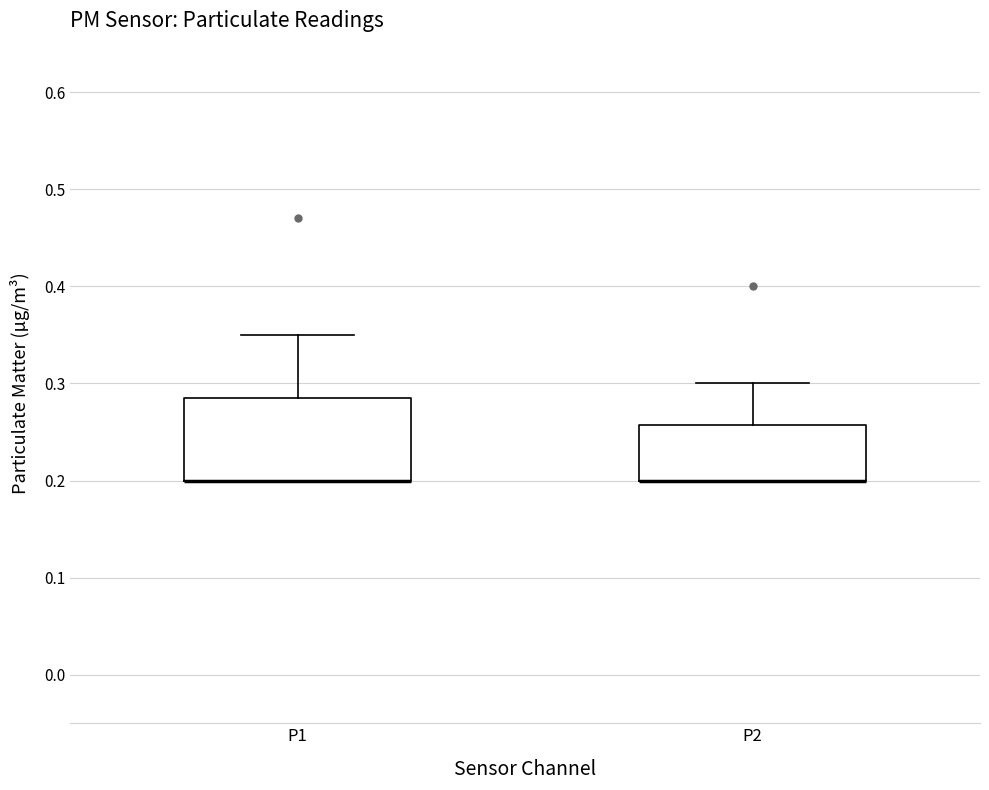

Reading left to right, read every box against the y-axis: the position of its median line, the range the box covers, and the ends of its whiskers. The values are not printed on the chart, so give them approximately, as read against the axis.

P1: median 0.20 (drawn on the box's lower edge), box 0.20 to 0.29, whiskers 0.20 to 0.35
P2: median 0.20 (drawn on the box's lower edge), box 0.20 to 0.26, whiskers 0.20 to 0.30